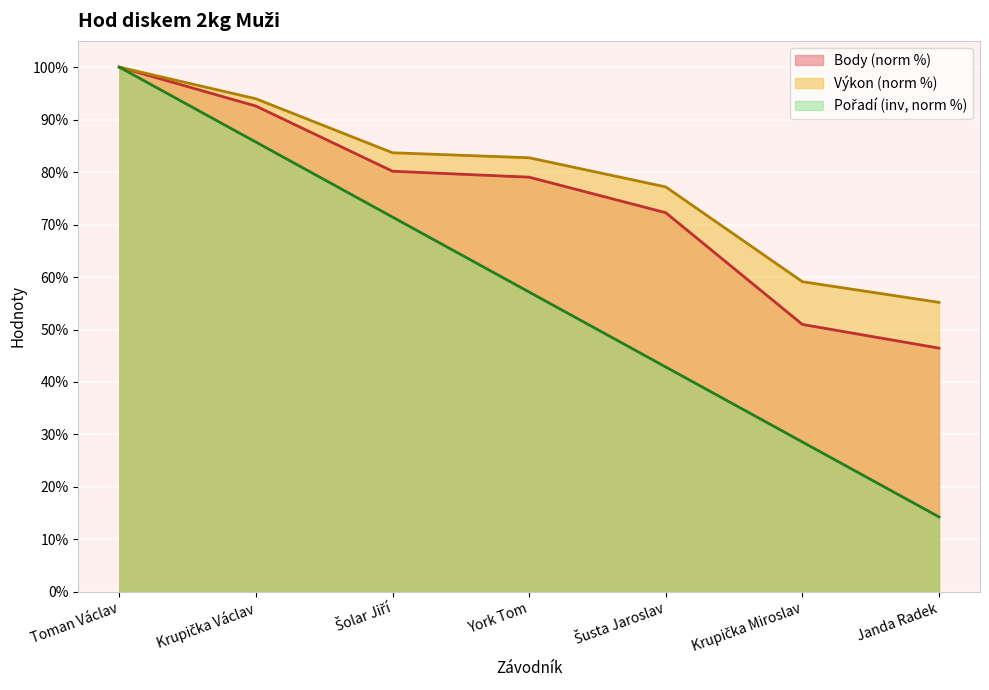

List the labels in order of Výkon value, smallest first.

Janda Radek, Krupička Miroslav, Šusta Jaroslav, York Tom, Šolar Jiří, Krupička Václav, Toman Václav